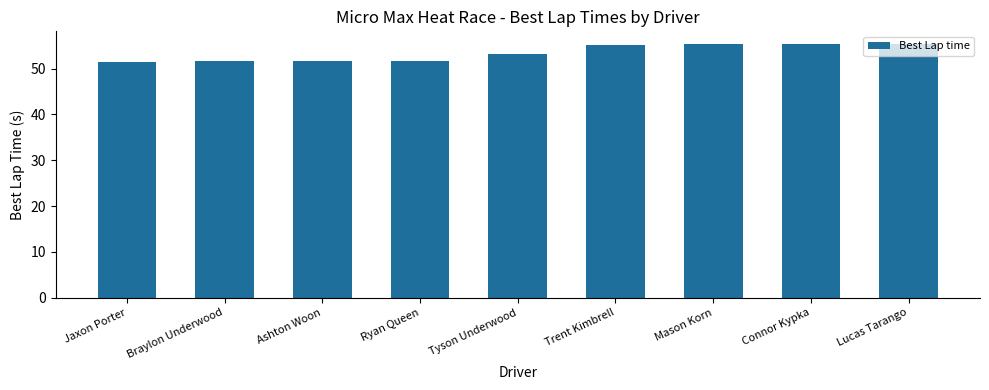

How many data points are less than 53?

4